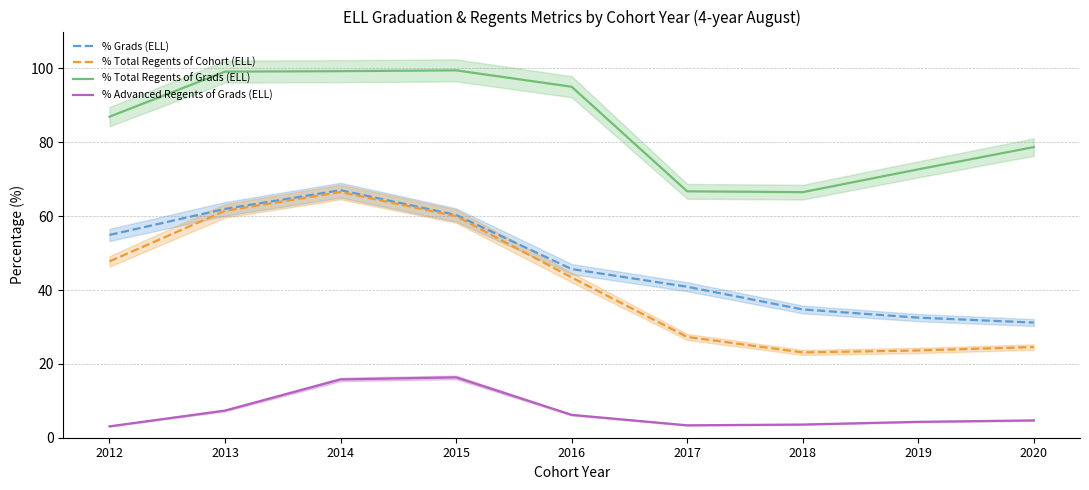

Read the % Grads (ELL) value at 2018.

34.7